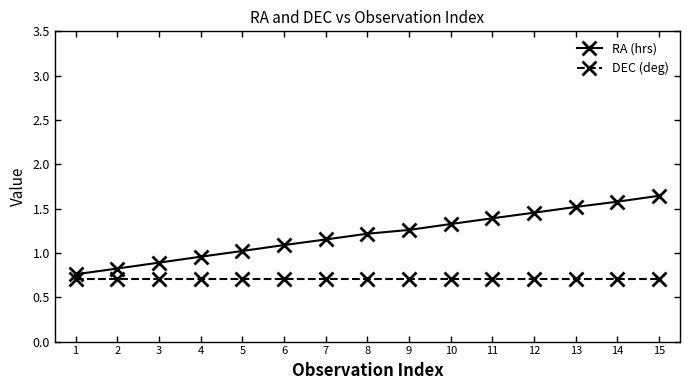

What are all the series names shown in the legend?

RA (hrs), DEC (deg)